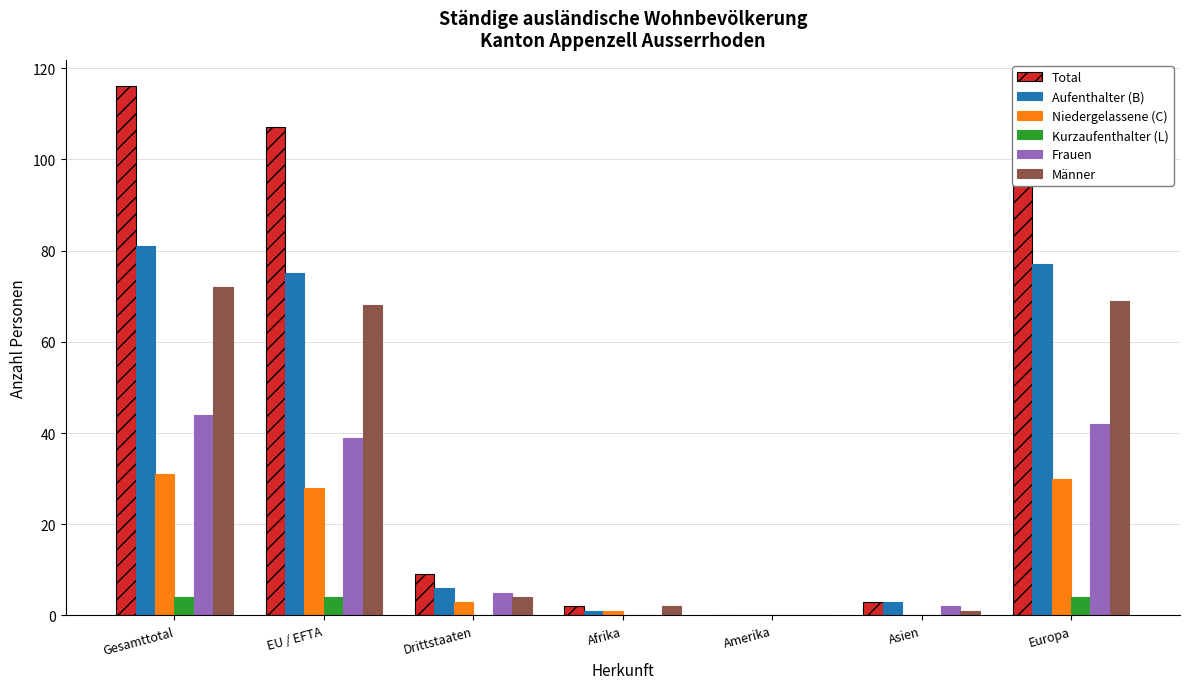

What is the total value across all series at Gesamttotal?

348